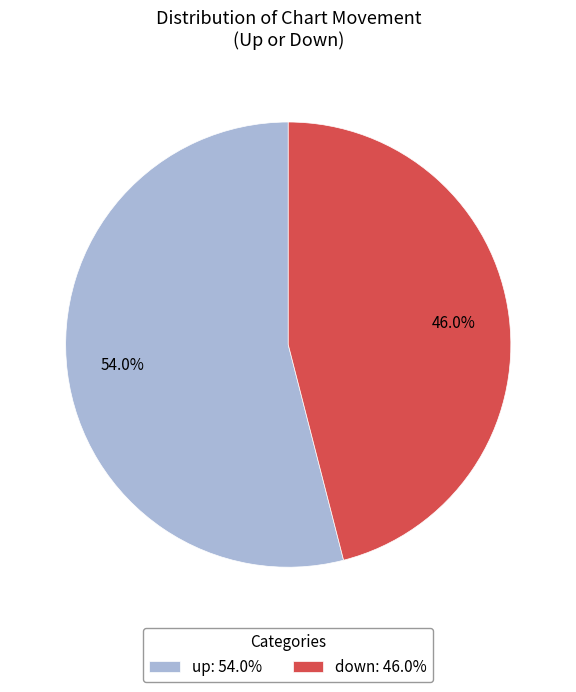

How many slices are in this pie chart?

2